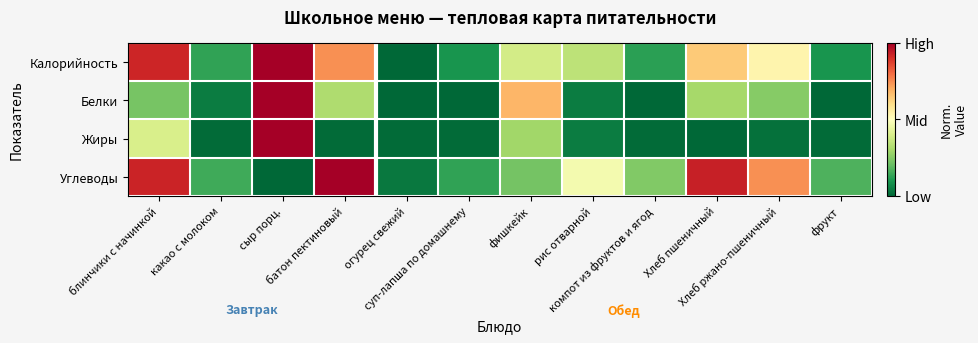

What is the total value across all series at сыр порц.?

3.0